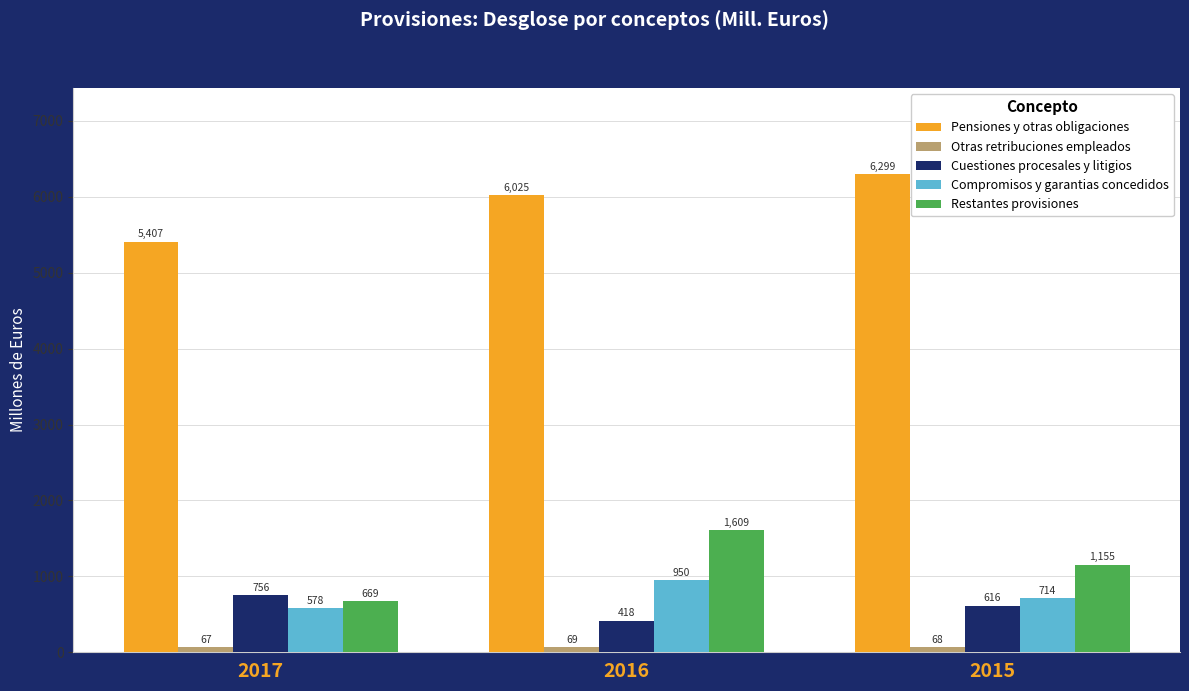

What is the difference between the Compromisos y garantias concedidos values at 2017 and 2016?

372